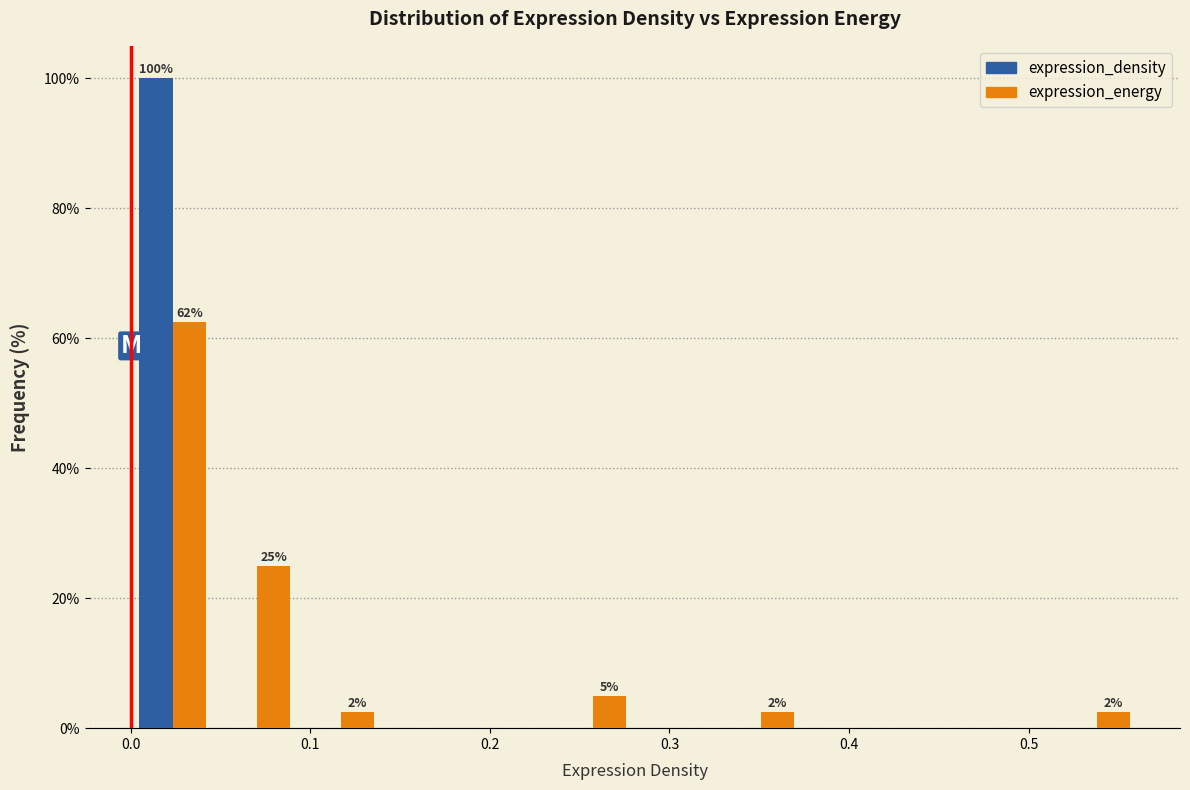

In the expression_energy series, which range on the x-axis has the tallest bar?

0.00 to 0.05